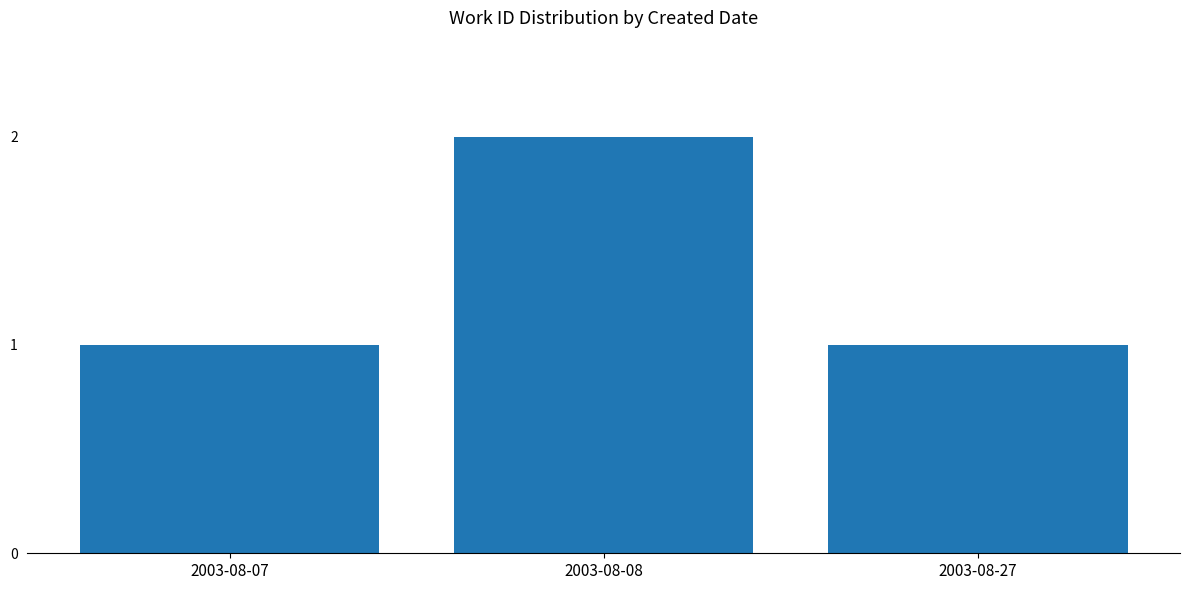

What is the difference between the maximum and second lowest values?

1